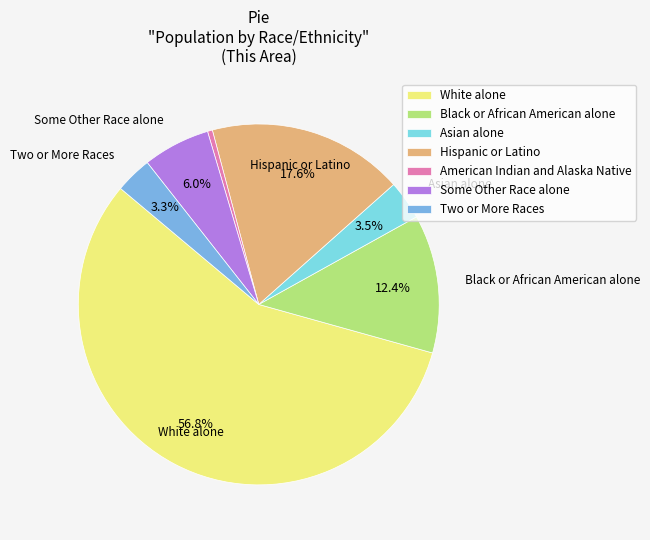

Is the sum of Some Other Race alone and Two or More Races greater than half?

No